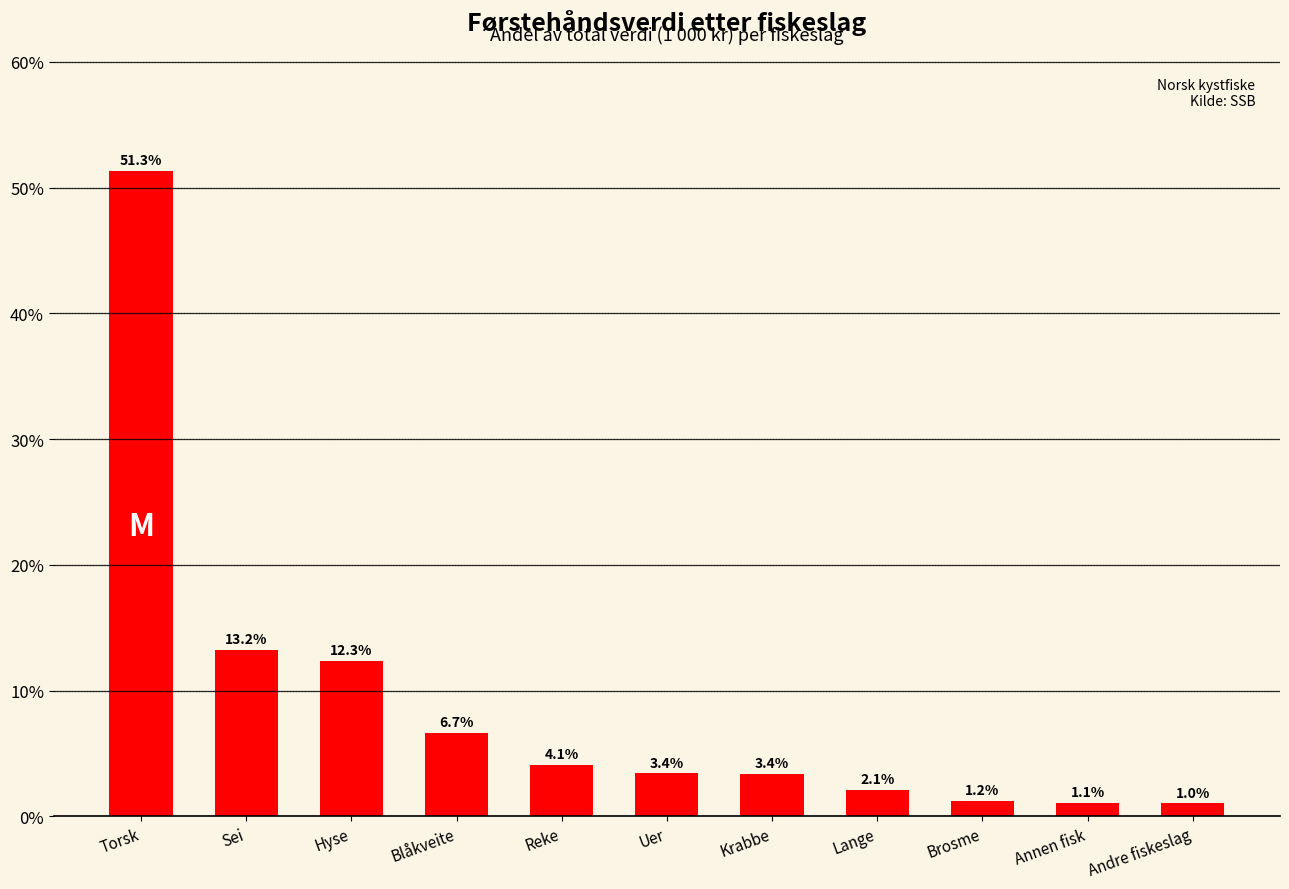

The value at Sei is 13.2. True or false?

True